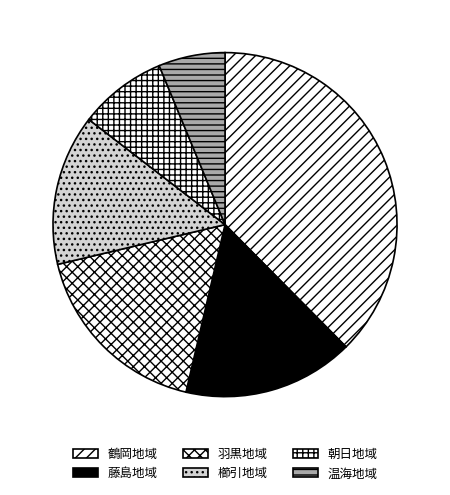

The 藤島地域 slice represents 16% of the pie. True or false?

True